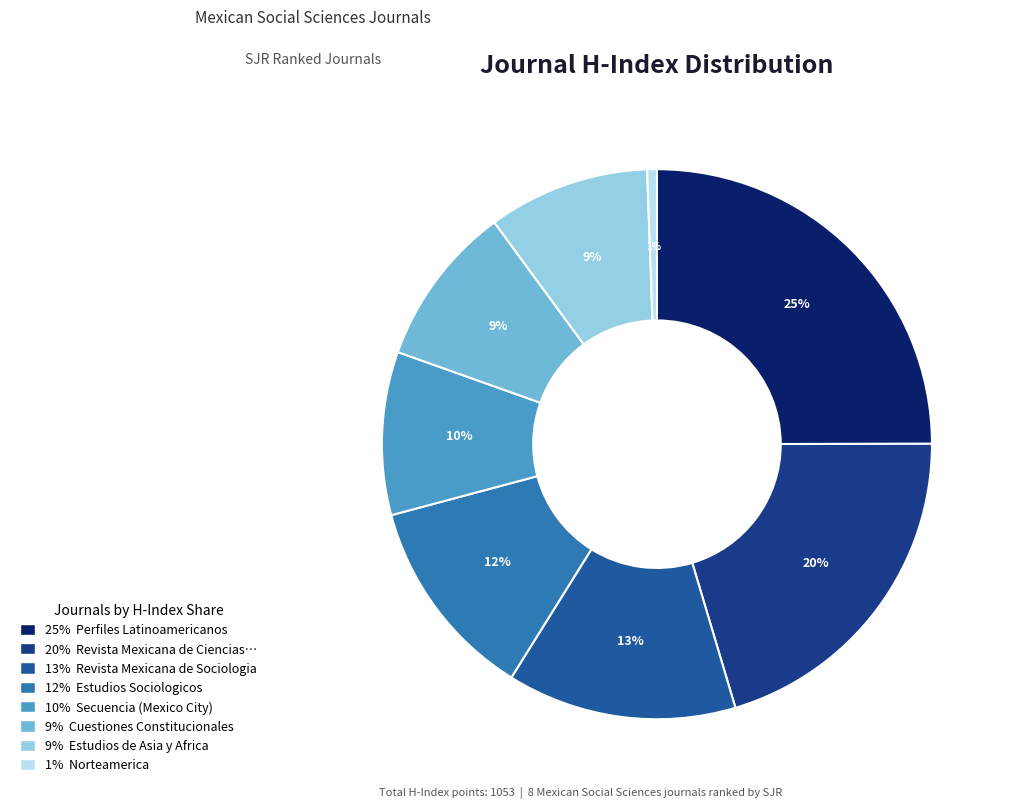

Count the number of slices in the pie.

8